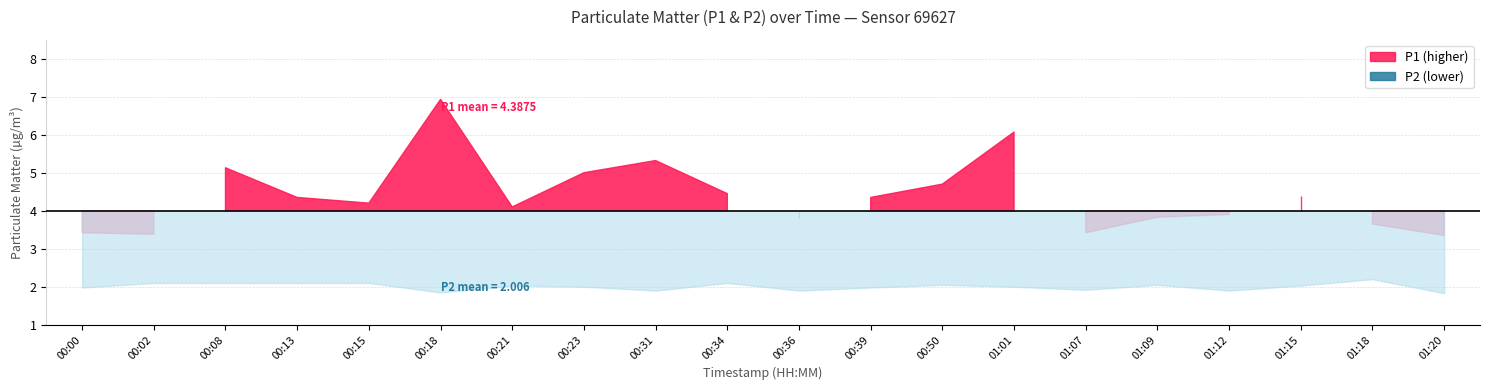

Which label corresponds to the smallest value in the chart?

01:20